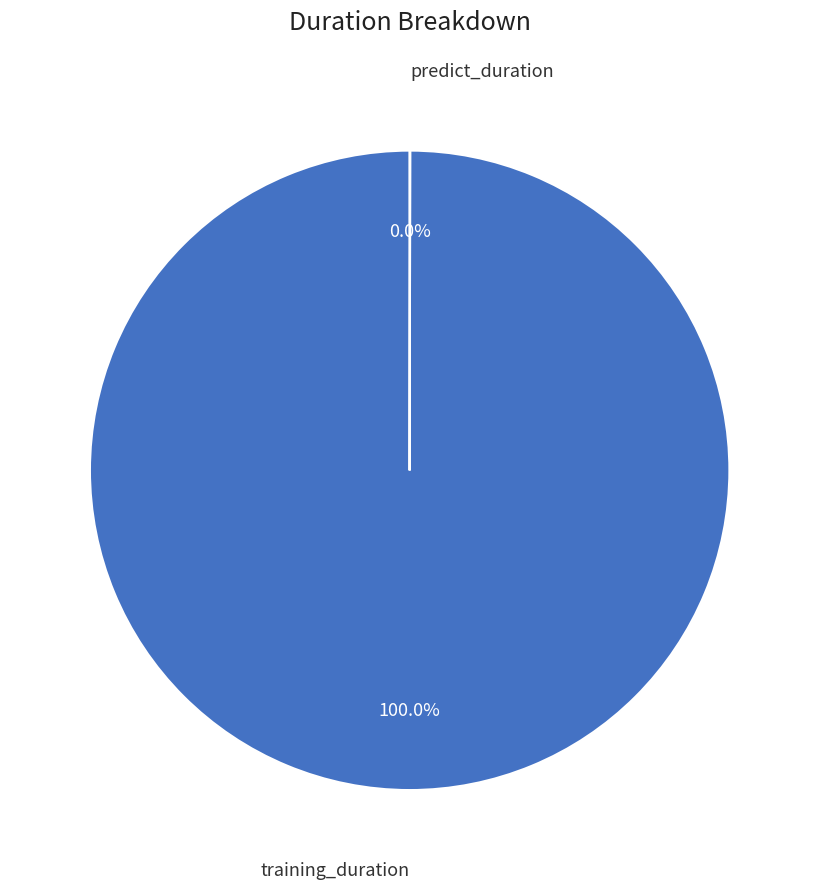

Is there a majority slice in this chart?

Yes